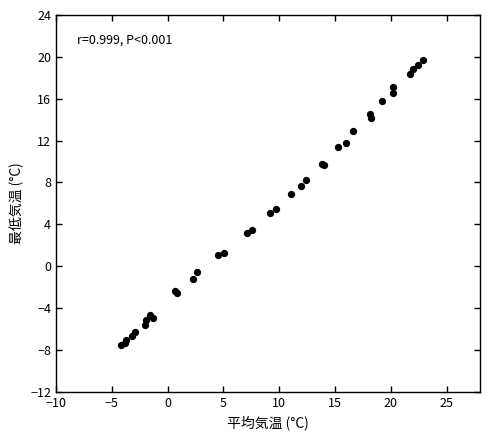

What Y value in the scatter plot is closest to 6?

5.5